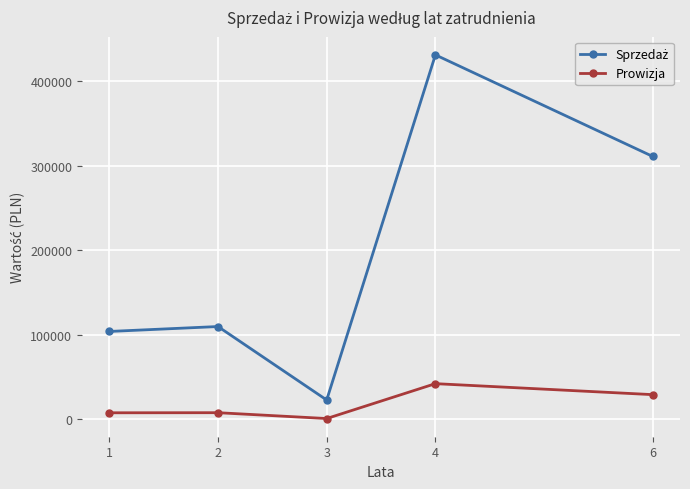

At which category is the sum across all series the highest?

4